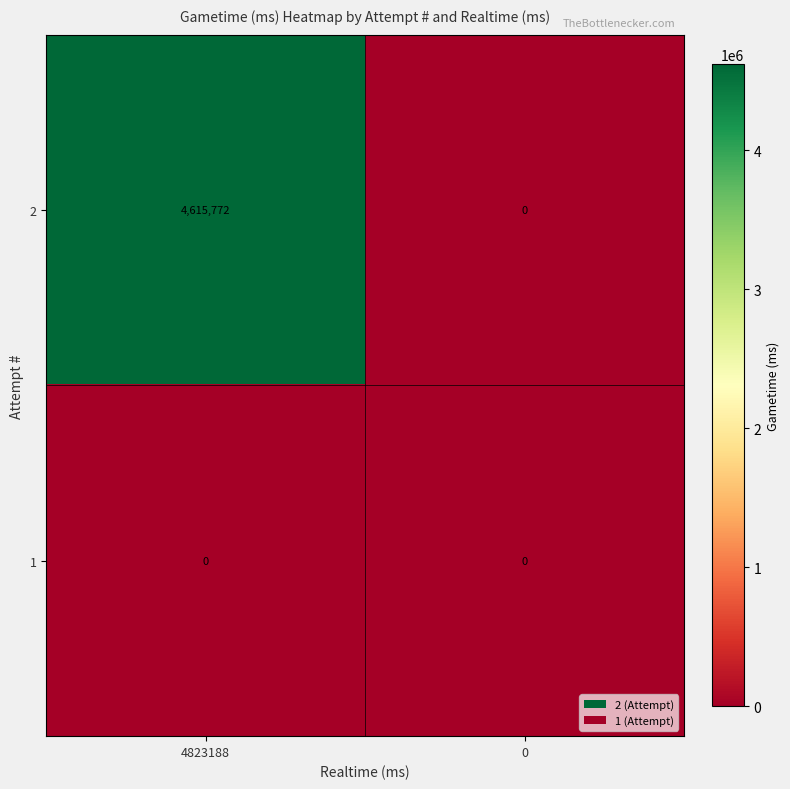

What is the sum of the 2 values at 0 and 4823188?

4615772